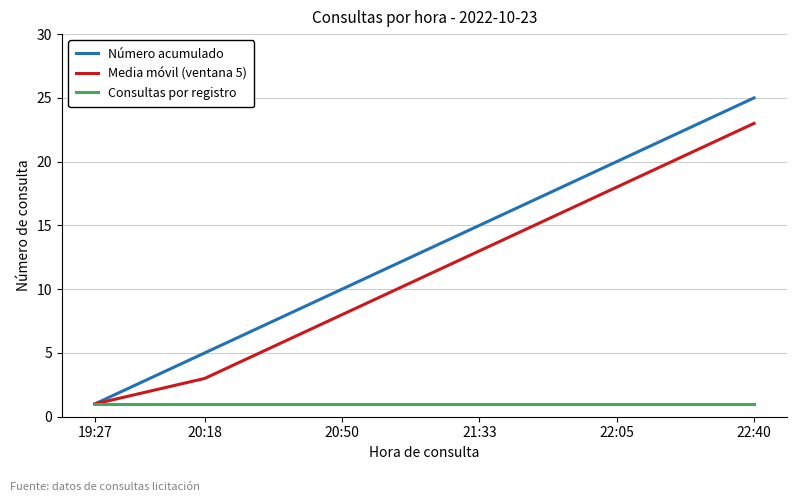

What is the greatest value displayed?

25.0